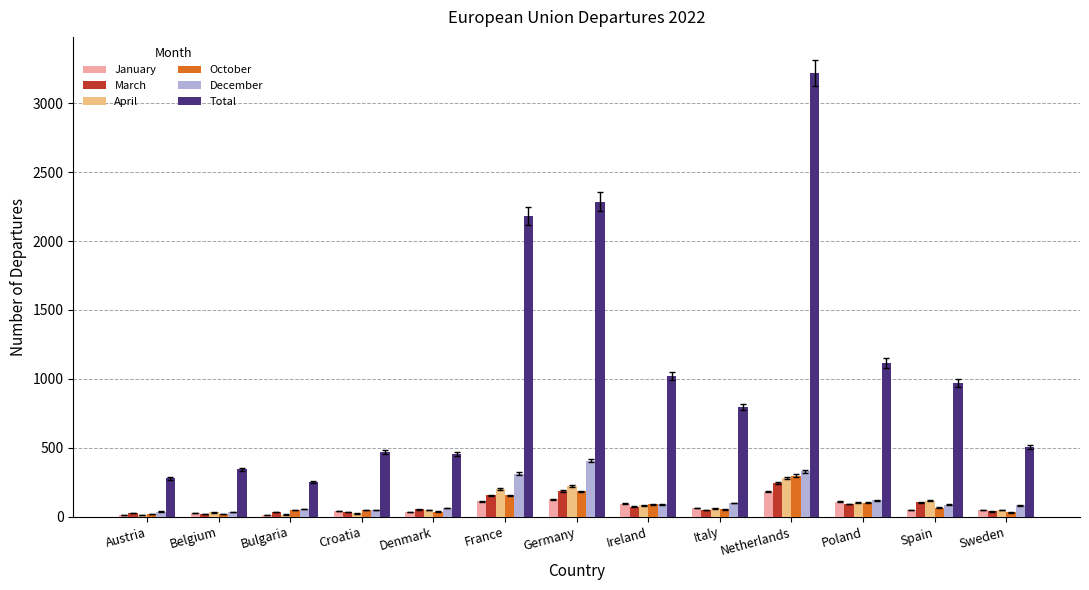

What is the difference between the December values at Spain and Italy?

13